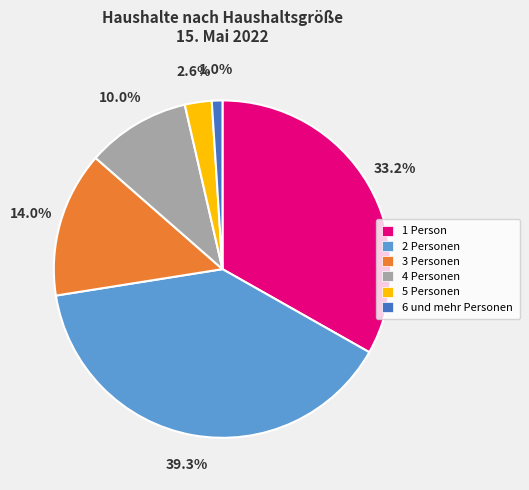

Is it true that 6 und mehr Personen is 10% of the pie?

False